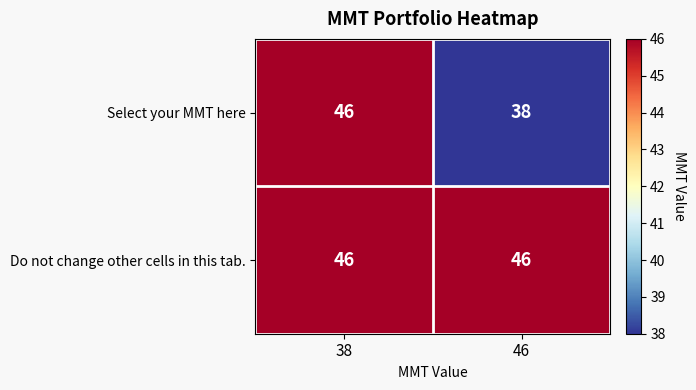

At 46, list the series in order from smallest to largest.

Select your MMT here, Do not change other cells in this tab.